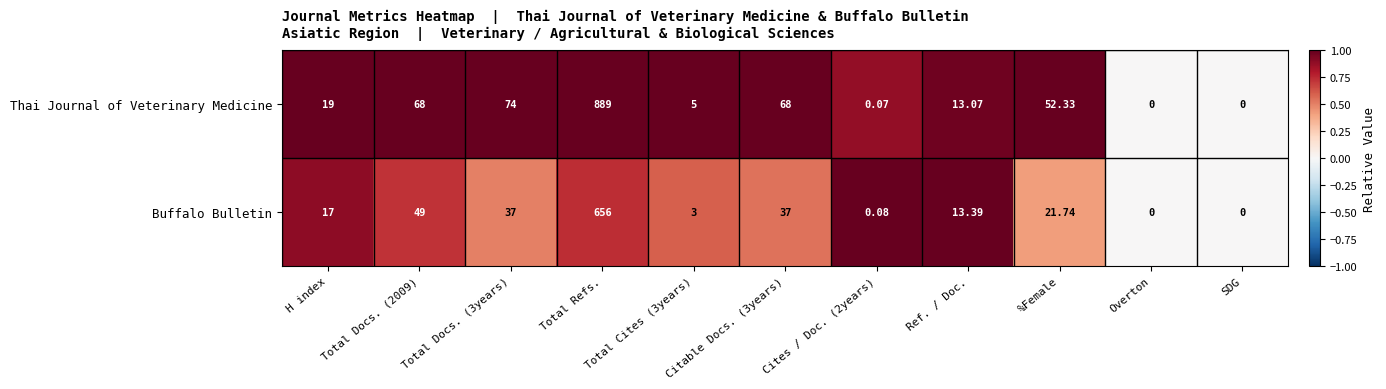

At which category is the sum across all series the highest?

Total Refs.